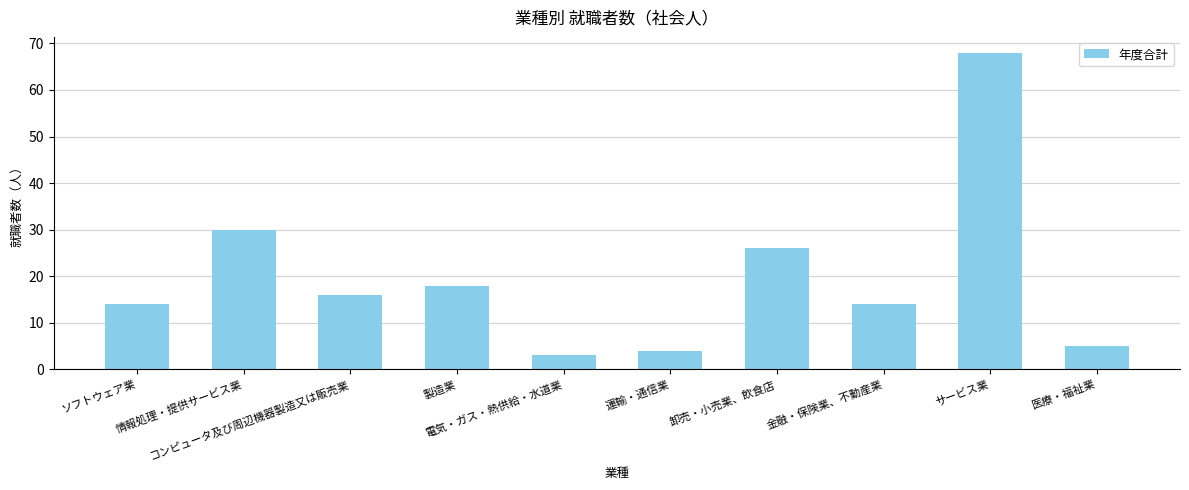

What is the smallest value displayed?

3